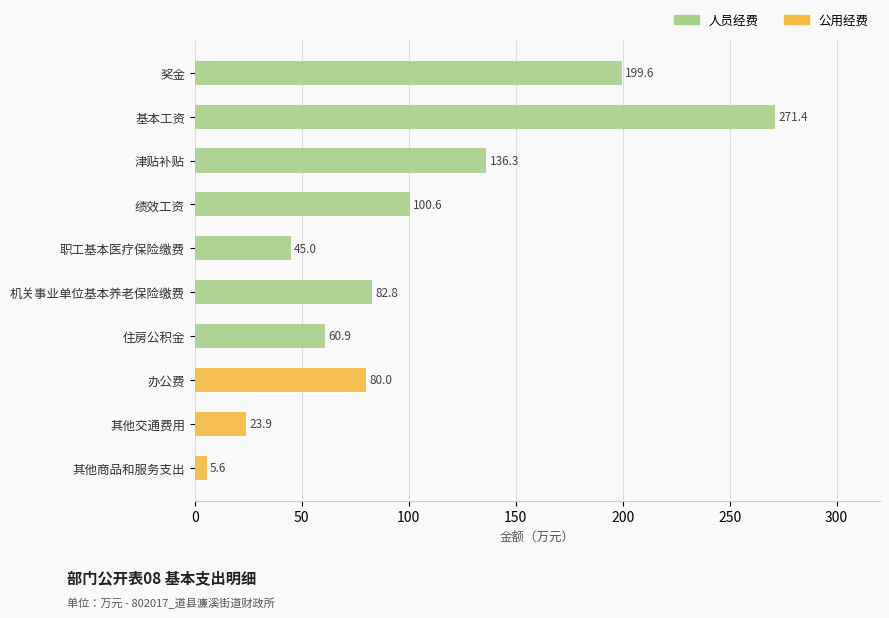

How many distinct data groups are displayed?

2